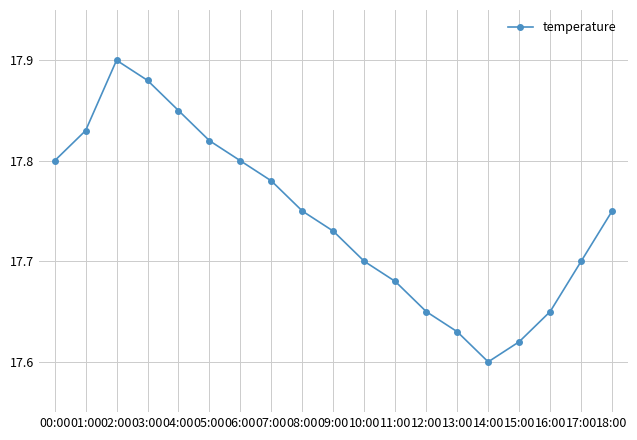

The value at 13:00 is 28.1. True or false?

False